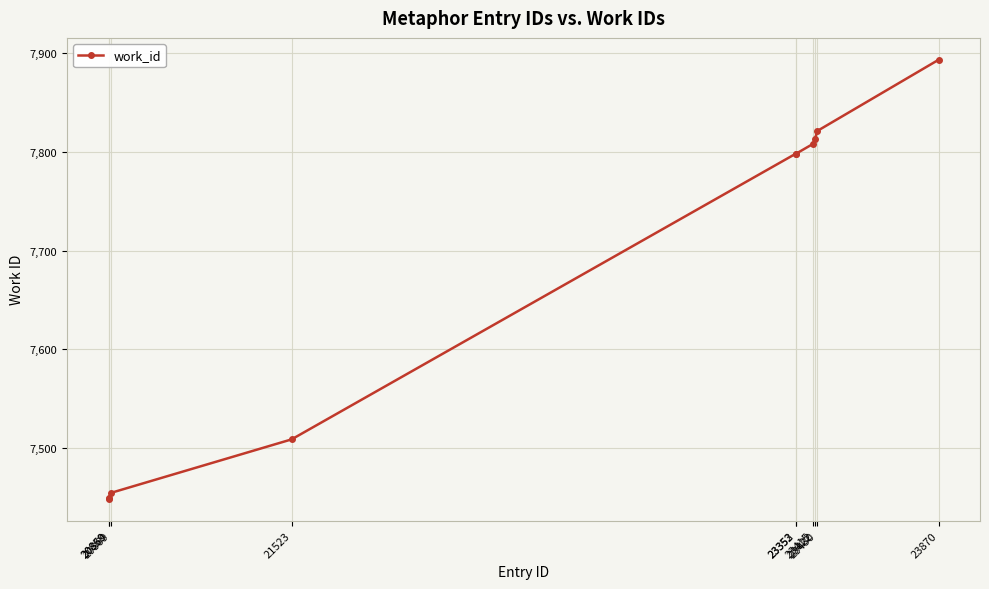

What is the greatest value displayed?

7893